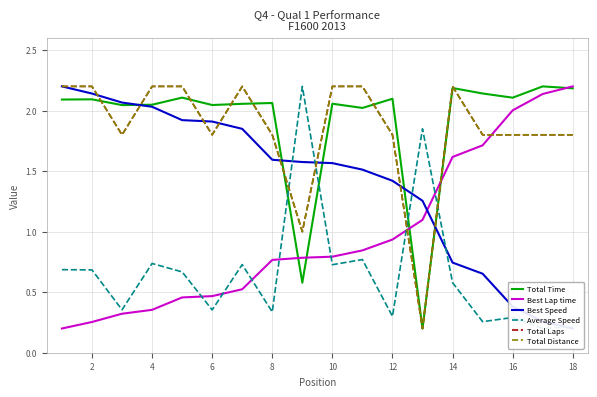

What is the sum of the Best Speed values at 18 and 14?

0.9